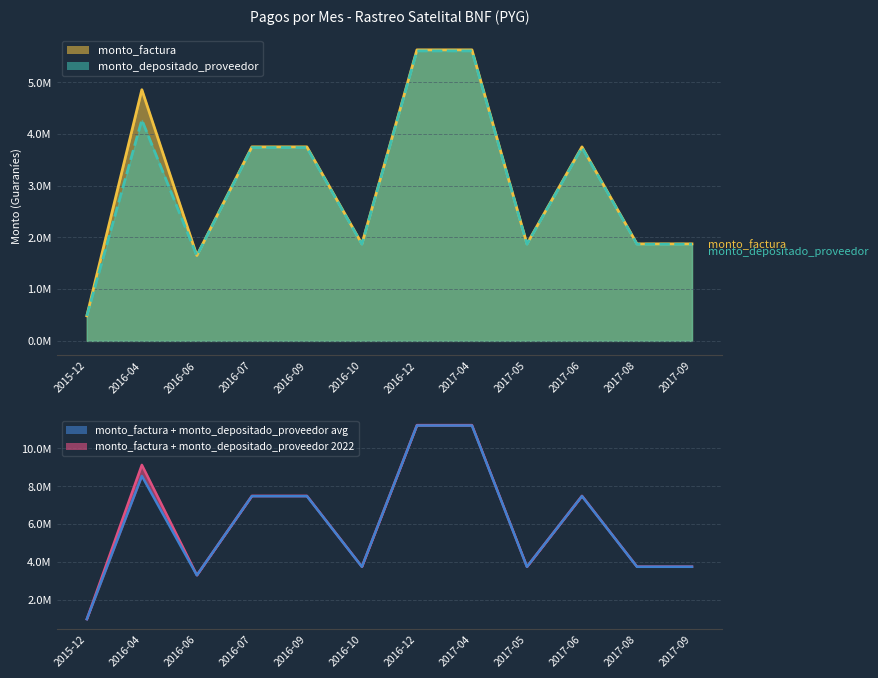

How many values in the monto_factura line series exceed 3750000?

3